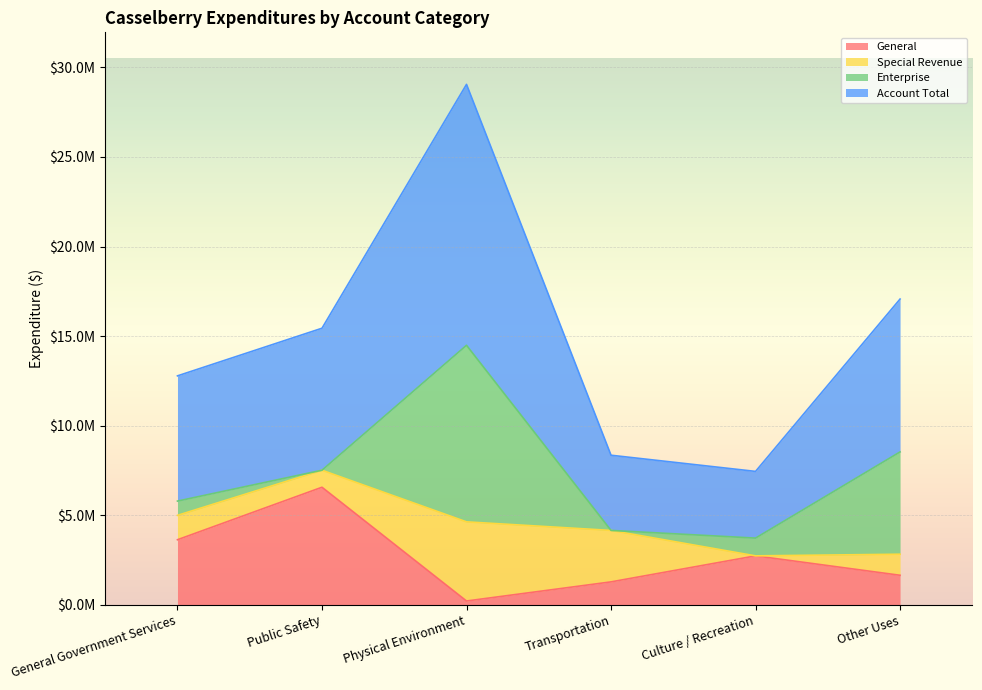

Which series has the widest spread of values?

Account Total